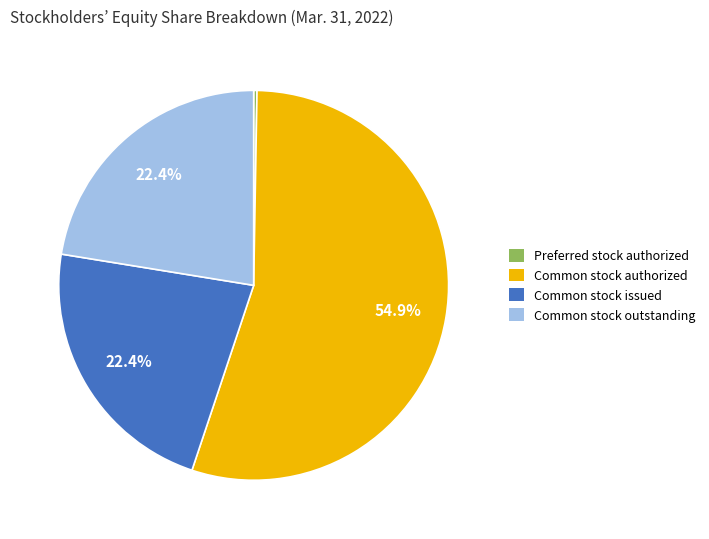

Is there a majority slice in this chart?

Yes